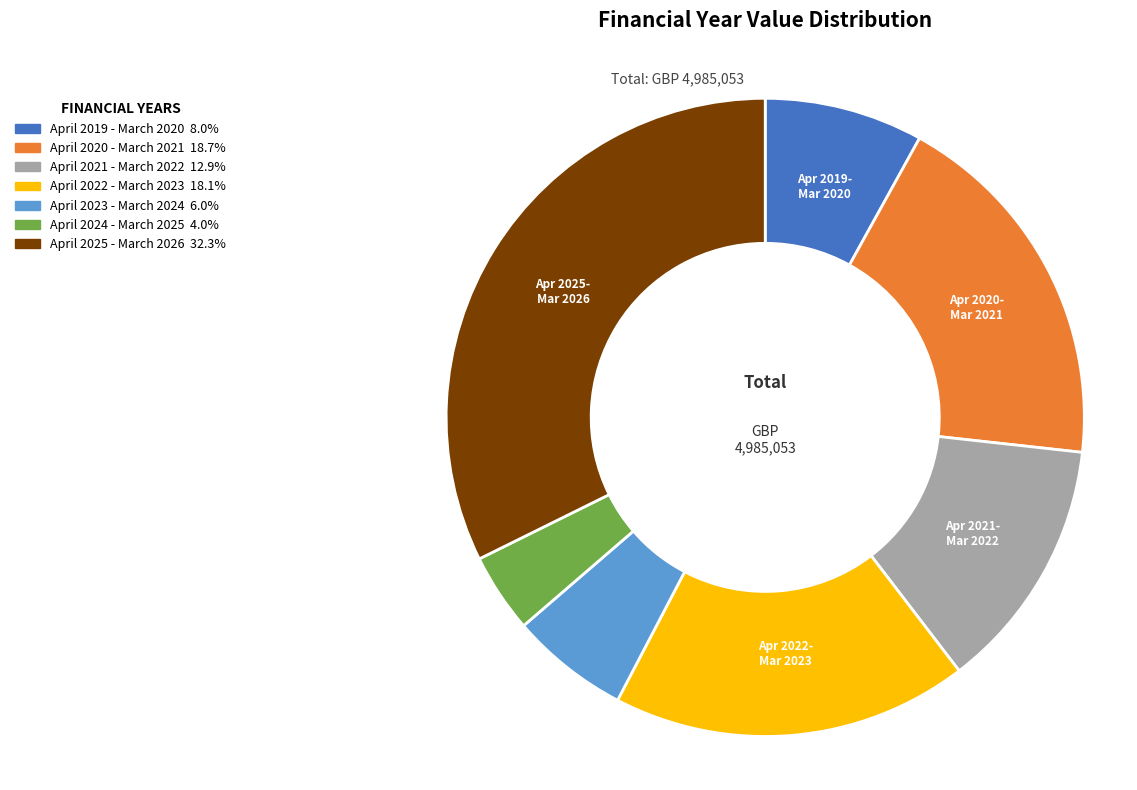

Combined, do April 2019 - March 2020 and April 2024 - March 2025 account for over 50%?

No